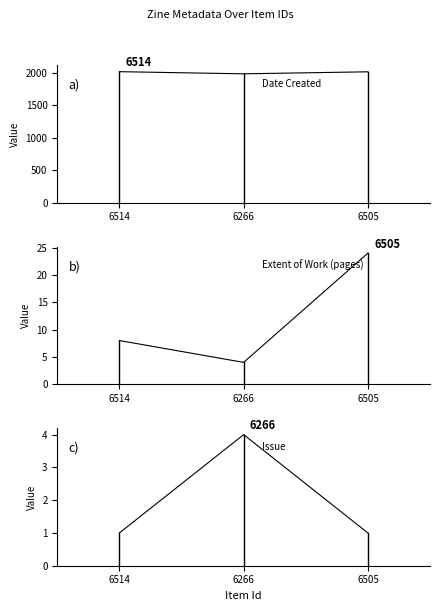

Which series has the widest spread of values?

Date Created